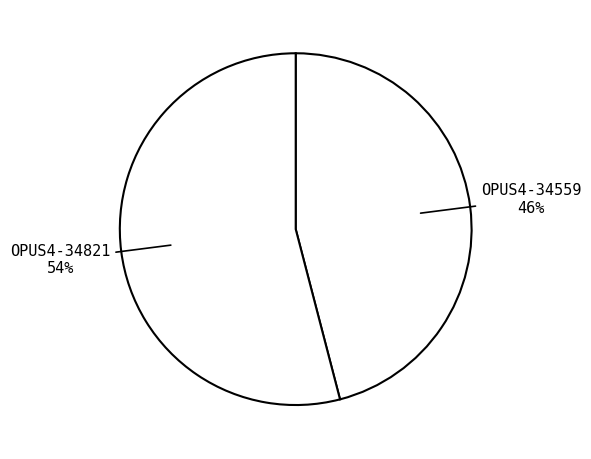

How many segments does this pie chart have?

2